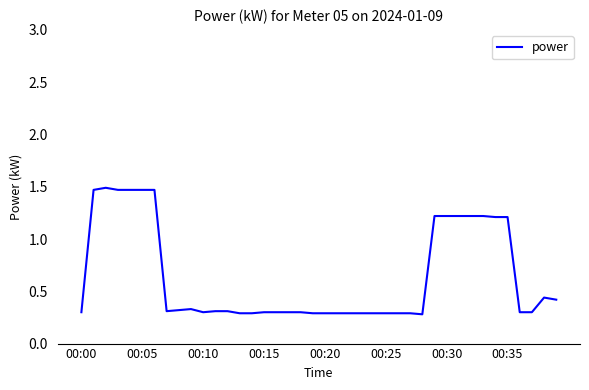

What is the difference between the maximum and minimum values?

1.2